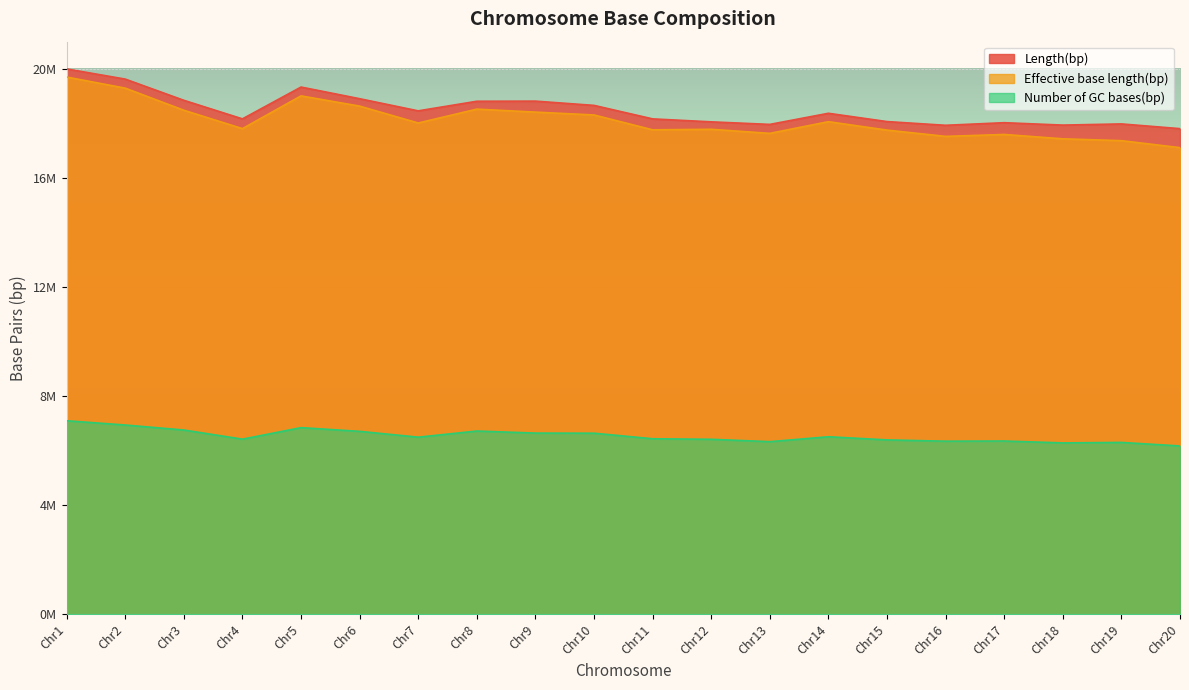

Which label corresponds to the largest value in the chart?

Chr1